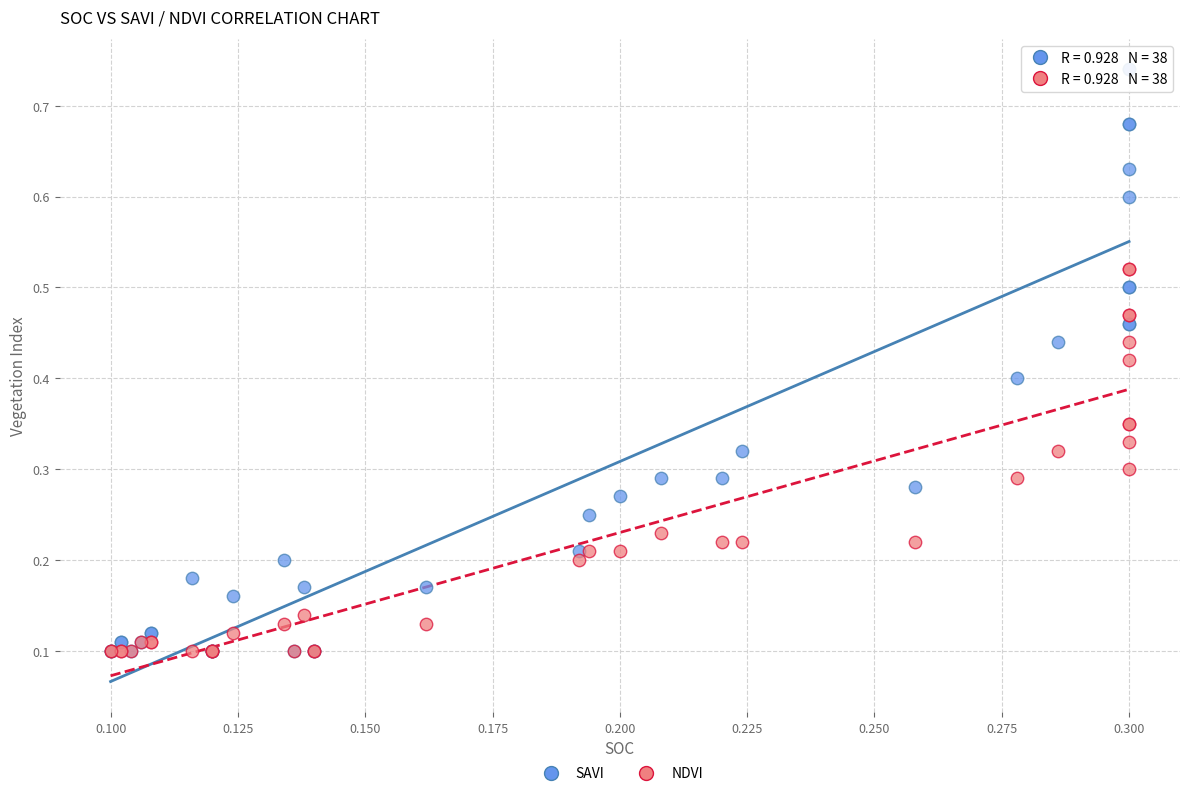

Which series reaches the maximum Y coordinate?

SAVI